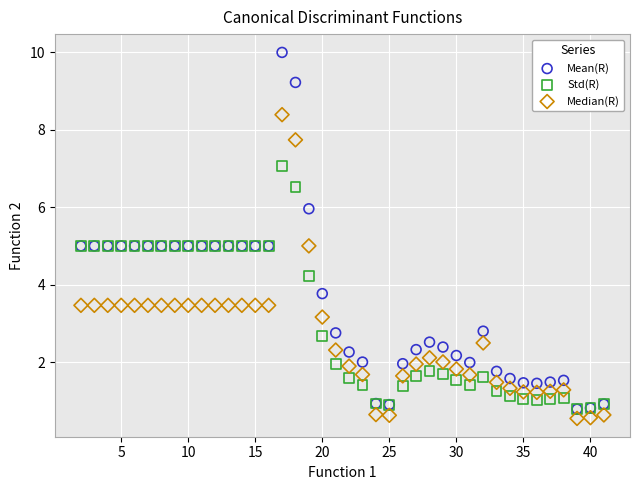

Which series has the widest spread of Y values?

Mean(R)